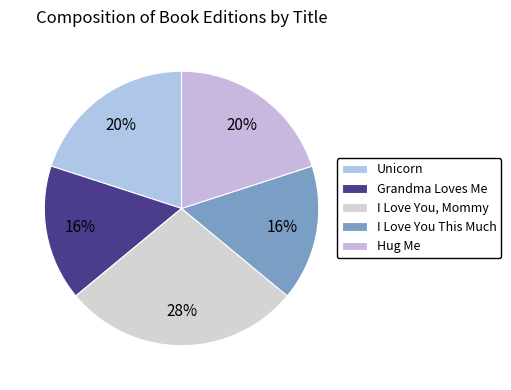

To the nearest percent, what percentage of the pie is I Love You This Much?

16%